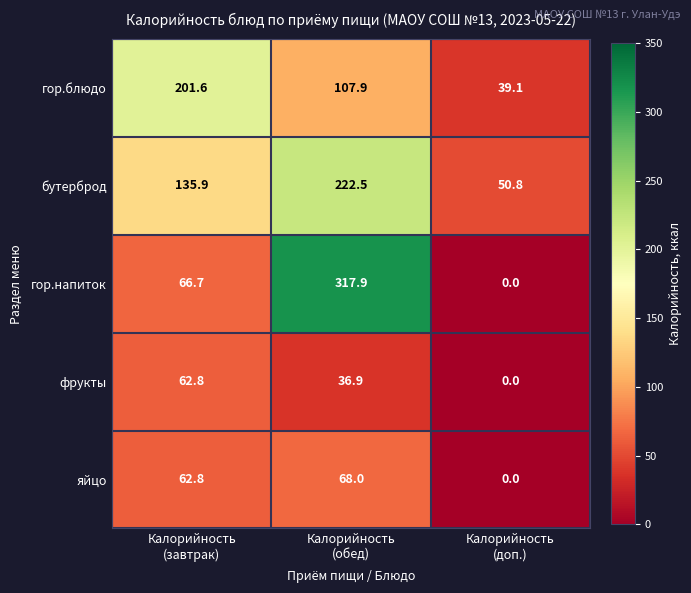

Reading left to right, what are all the values shown in this chart?

гор.блюдо: 201.6	107.9	39.1
бутерброд: 135.9	222.5	50.8
гор.напиток: 66.7	317.9	0.0
фрукты: 62.8	36.9	0.0
яйцо: 62.8	68.0	0.0